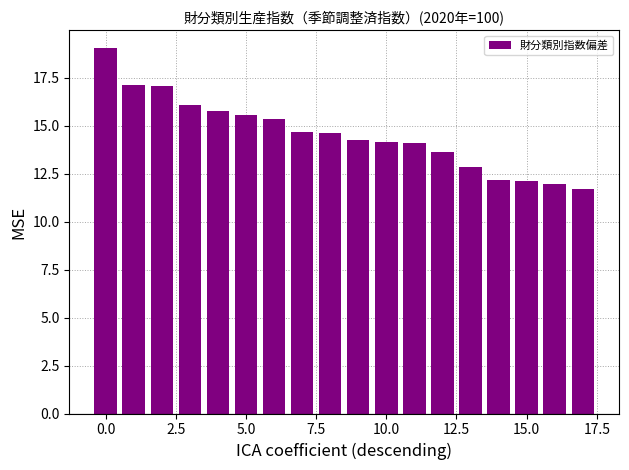

What is the value of the 15th bar from the left?

12.2